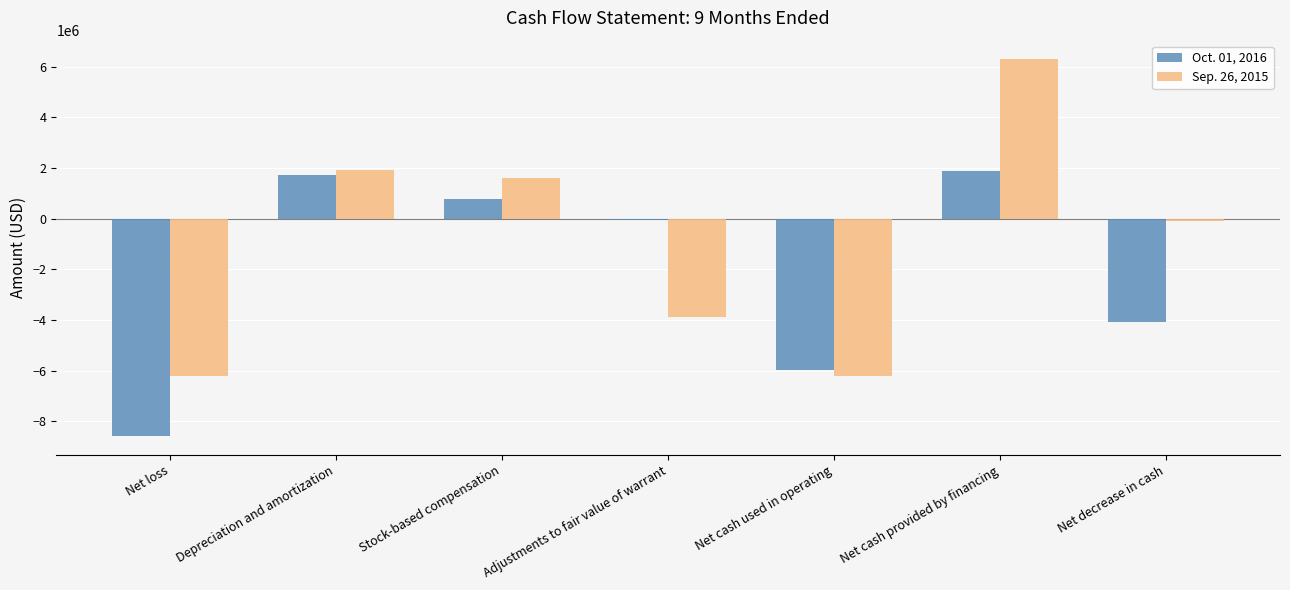

What is the total value across all series at Stock-based compensation?

2395000